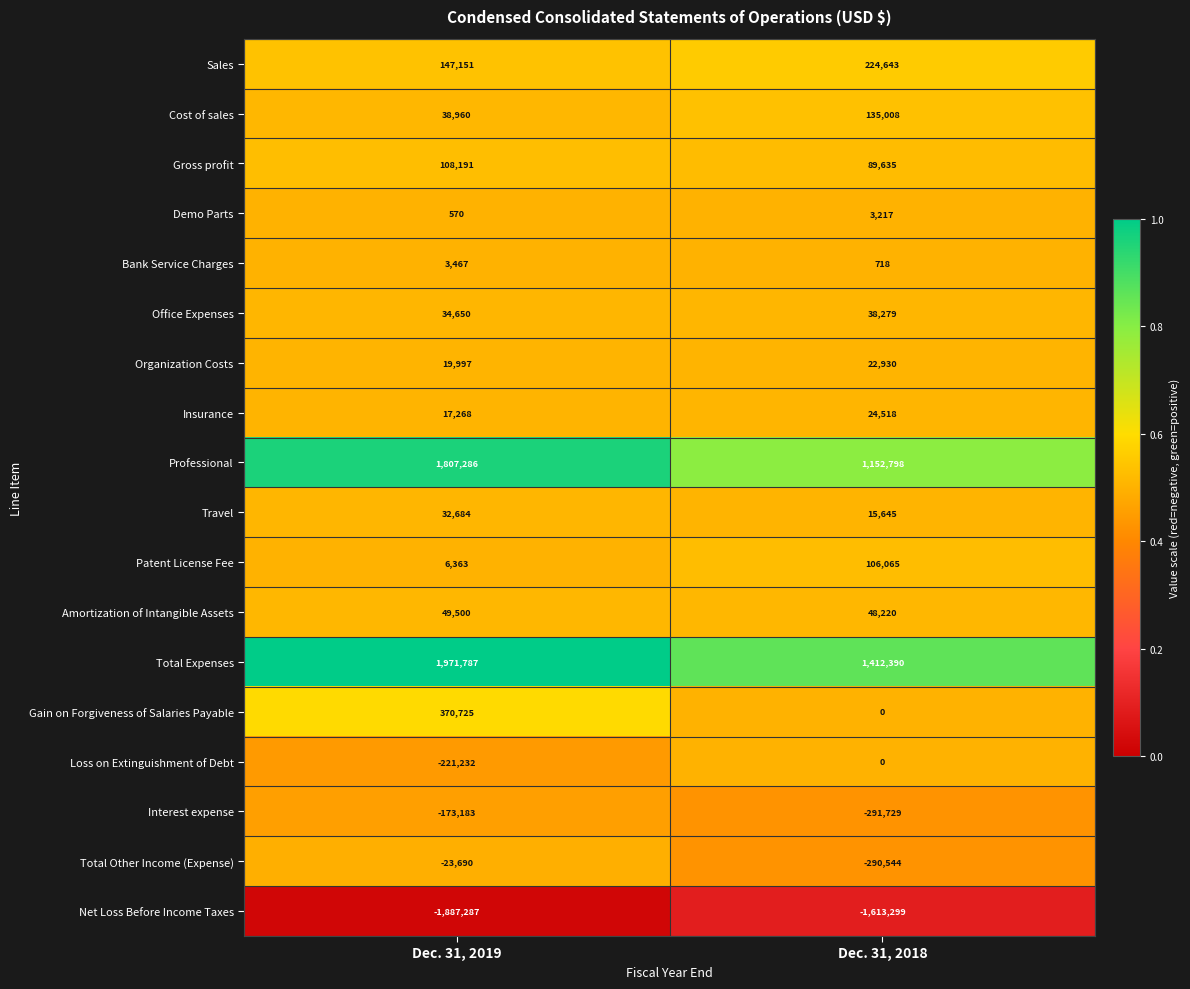

What is the minimum value shown in the chart?

-1887287